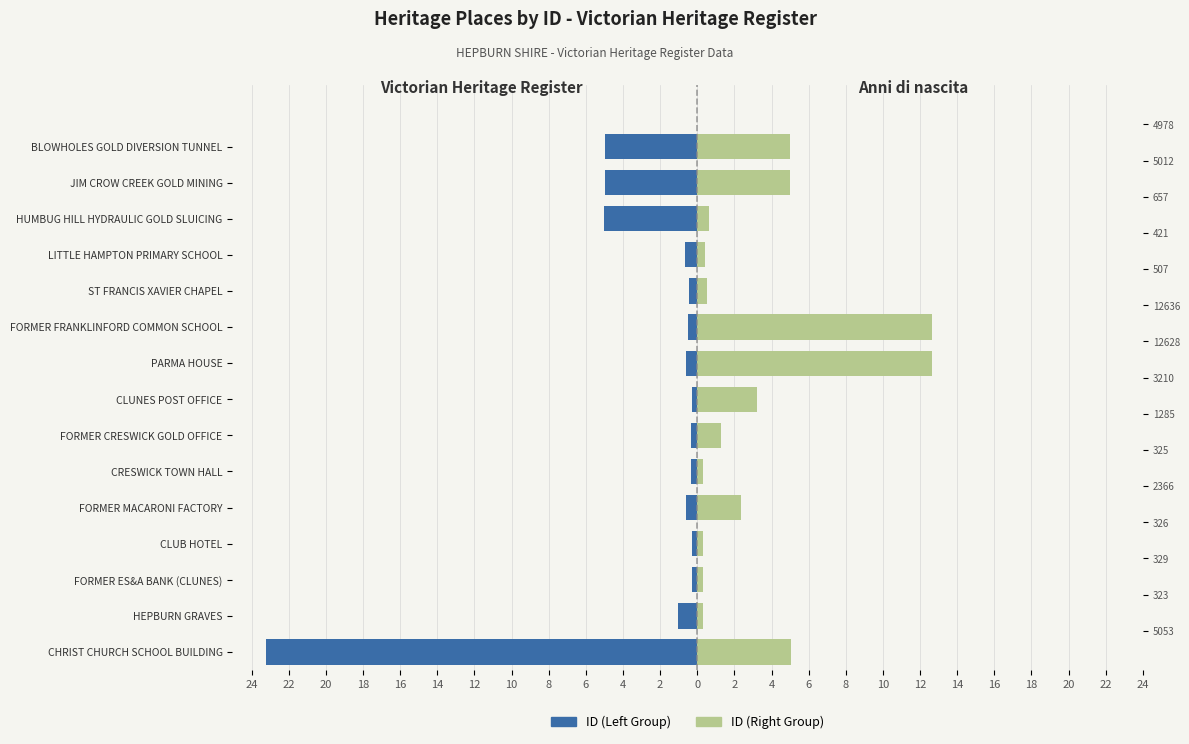

What is the value of the Victorian Heritage Register (Right) bar at the 14th from the left?

0.4